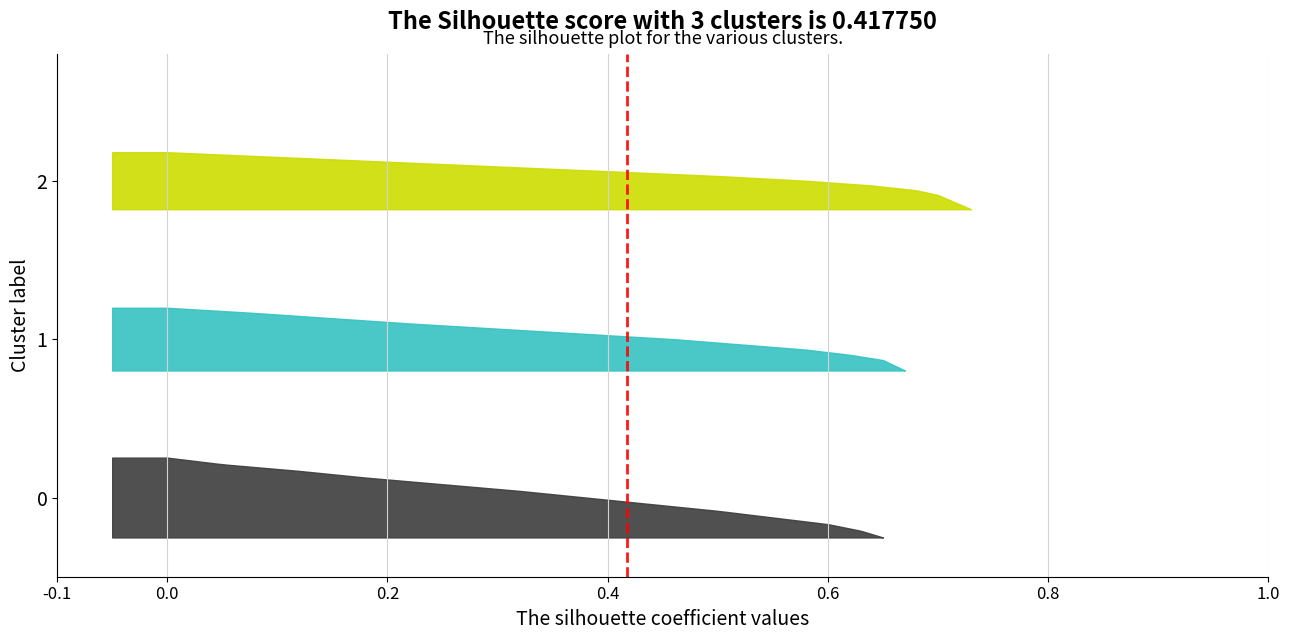

Reading left to right, extract all data points from this chart.

Cluster 0: 0=0.0	1=0.1	2=0.1	3=0.2	4=0.2	5=0.3	6=0.4	7=0.4	8=0.5	9=0.6	10=0.6	11=0.6	12=0.7
Cluster 1: 0=0.0	1=0.1	2=0.1	3=0.2	4=0.3	5=0.4	6=0.5	7=0.5	8=0.6	9=0.6	10=0.7	11=0.7	12=0.7
Cluster 2: 0=0.0	1=0.1	2=0.2	3=0.3	4=0.4	5=0.5	6=0.6	7=0.6	8=0.7	9=0.7	10=0.7	11=0.7	12=0.7